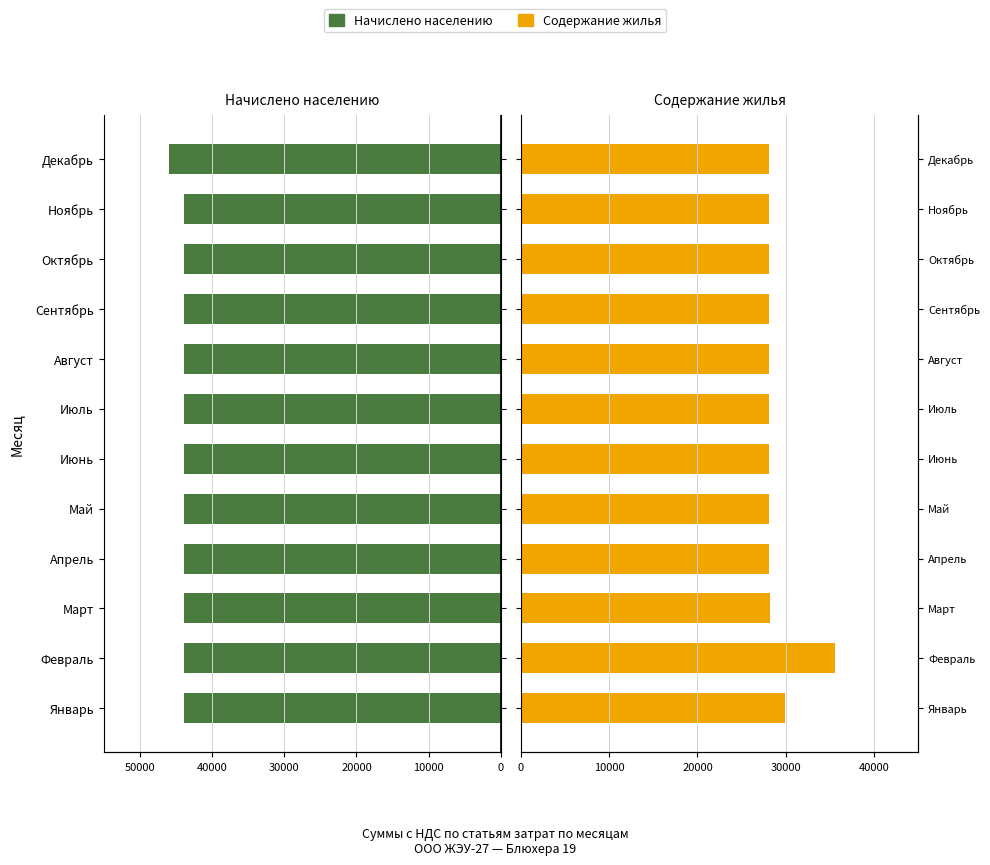

At how many categories does at least one series exceed -11583?

12